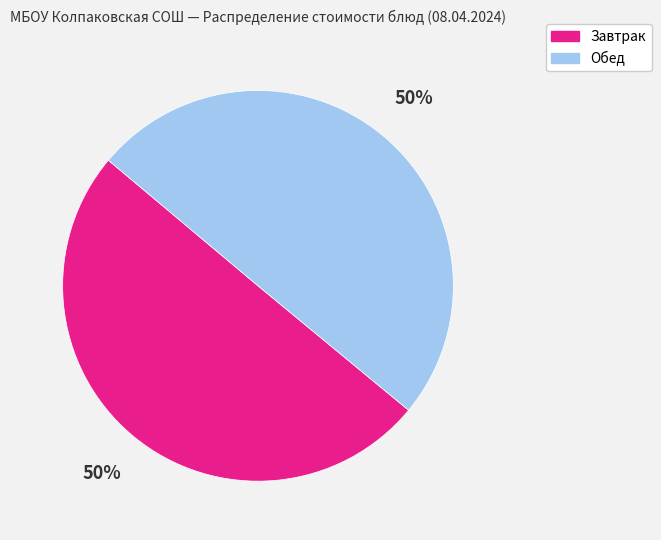

To the nearest percent, what is the average slice percentage?

50%